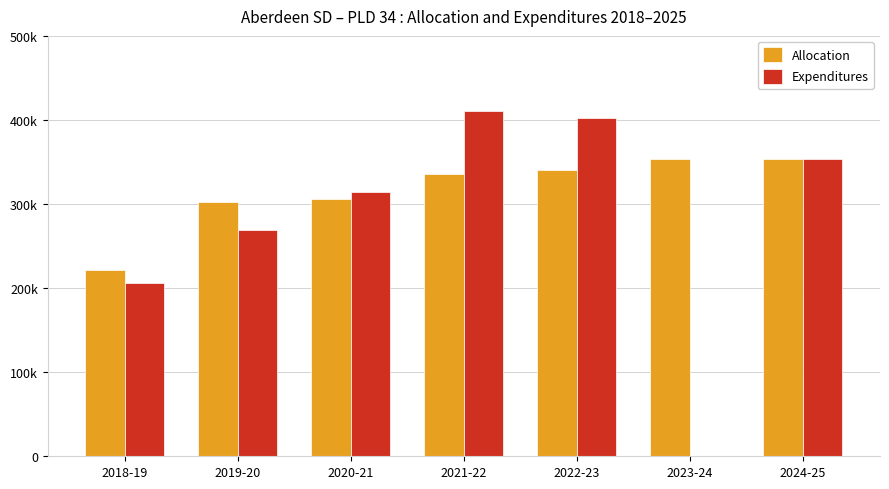

Is it true that Allocation equals 221517.1 at 2018-19?

True